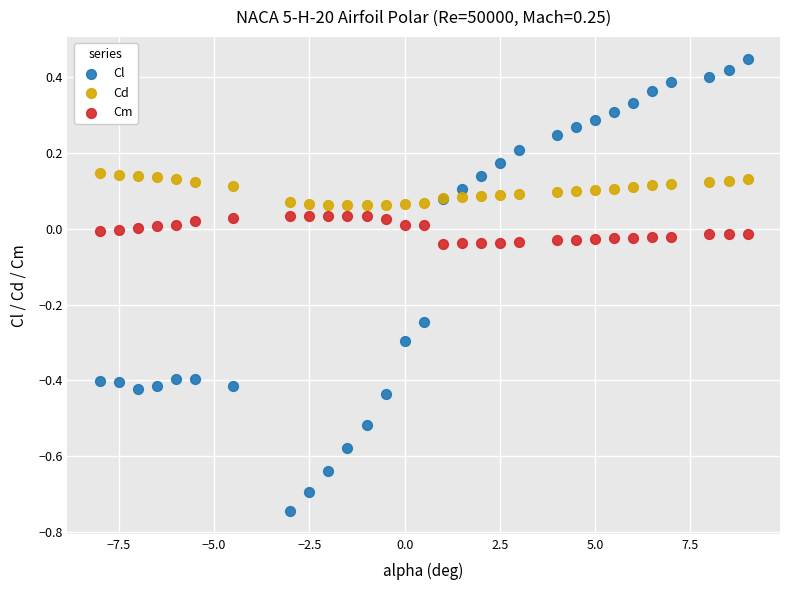

What is the X range (max minus min) for the scatter plot?

17.0